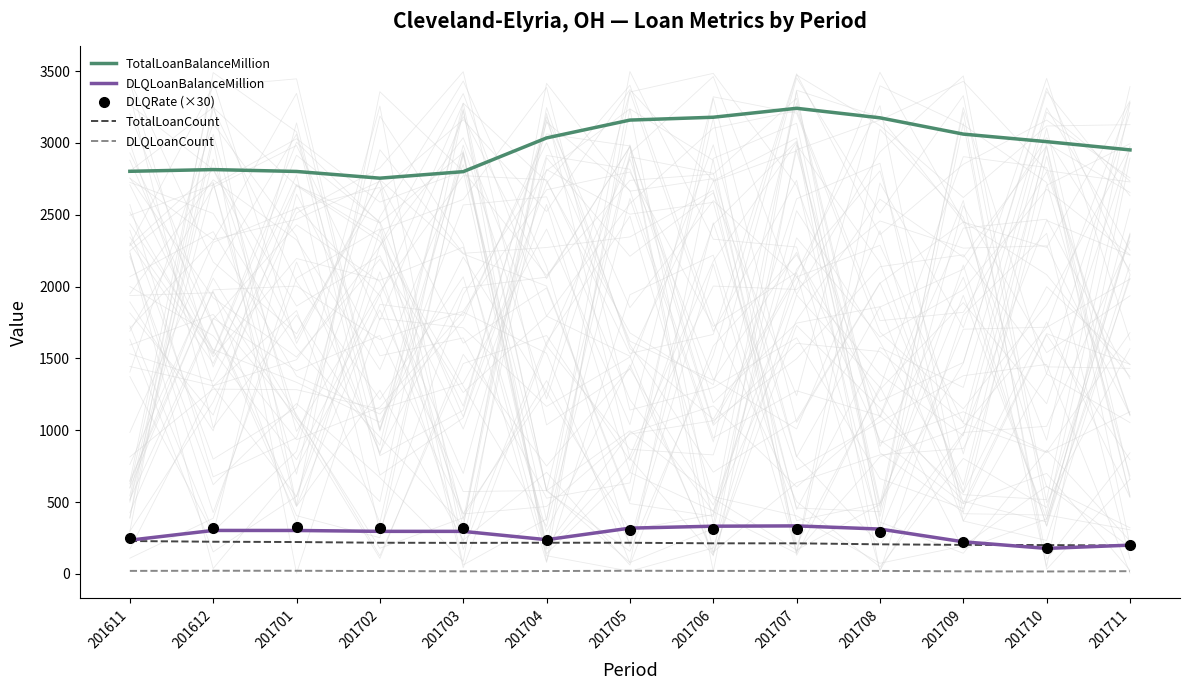

At which category does the chart reach its minimum across all series?

201710